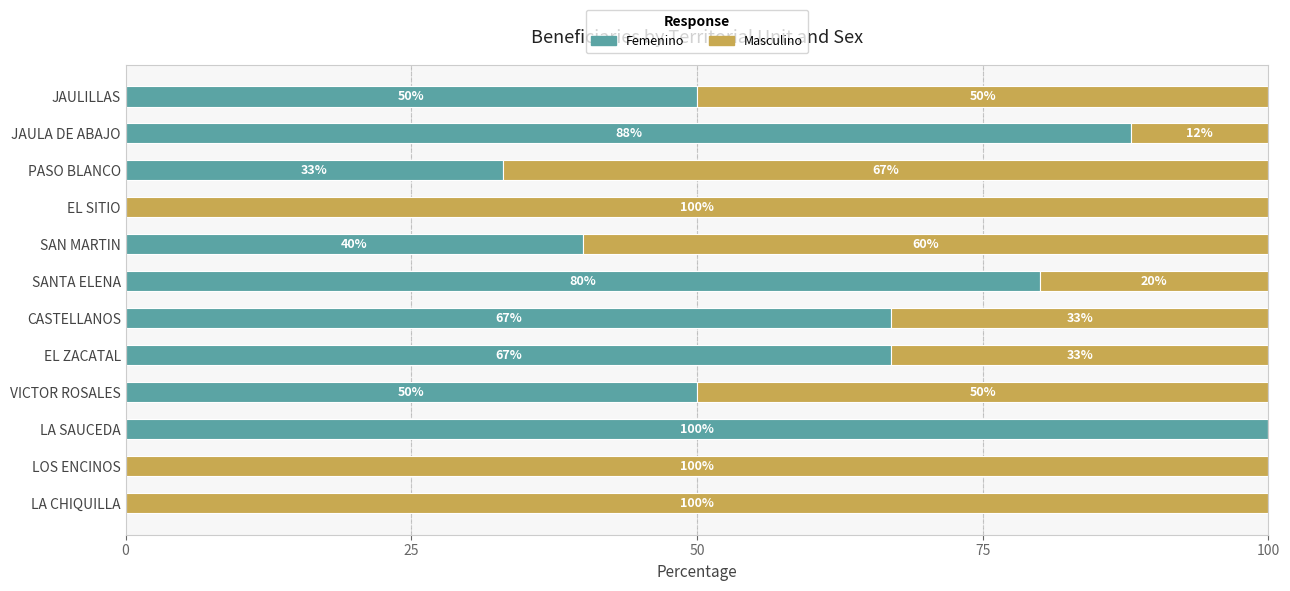

What is the sum of the Femenino values at CASTELLANOS and LOS ENCINOS?

67